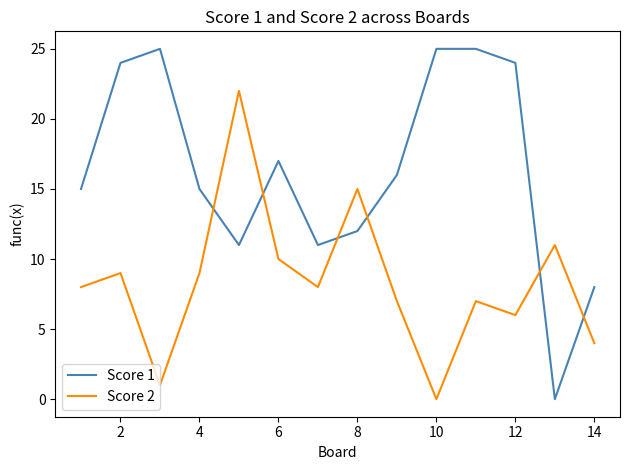

What is the difference between the maximum and minimum values in the Score 2 series?

22